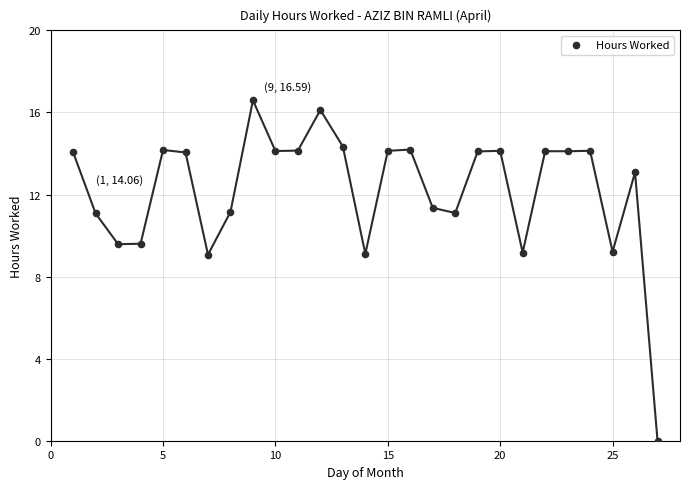

What is the range of X values (max minus min)?

26.0